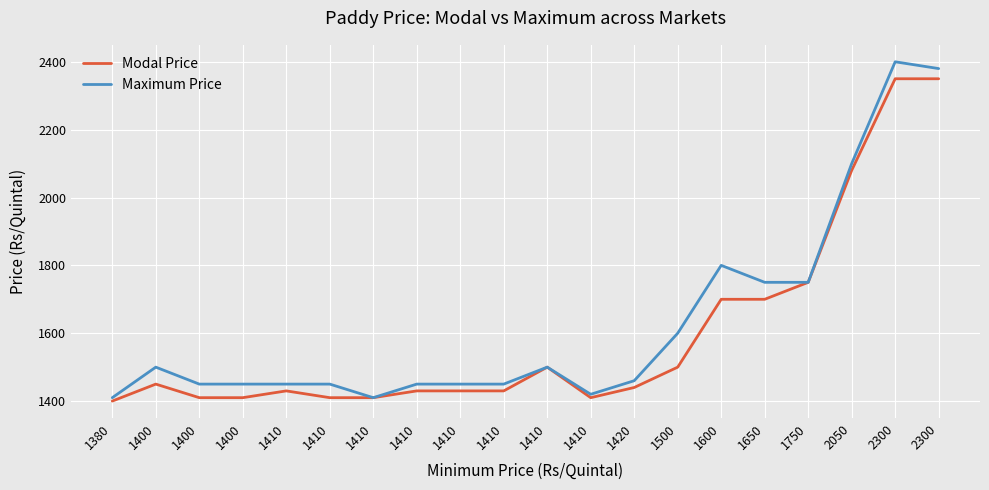

Which series has the largest range (max minus min)?

Maximum Price